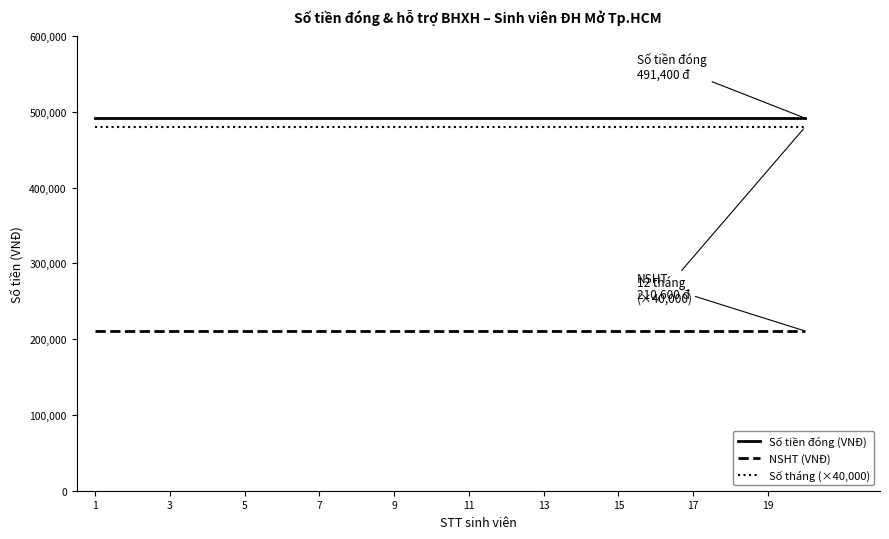

How many lines are shown in the chart?

3